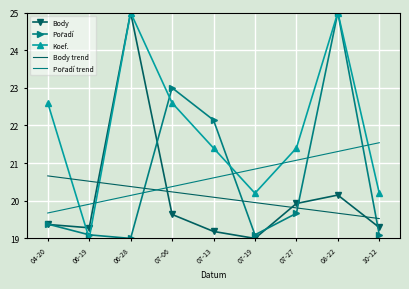

At which label does Body reach its peak?

06-28